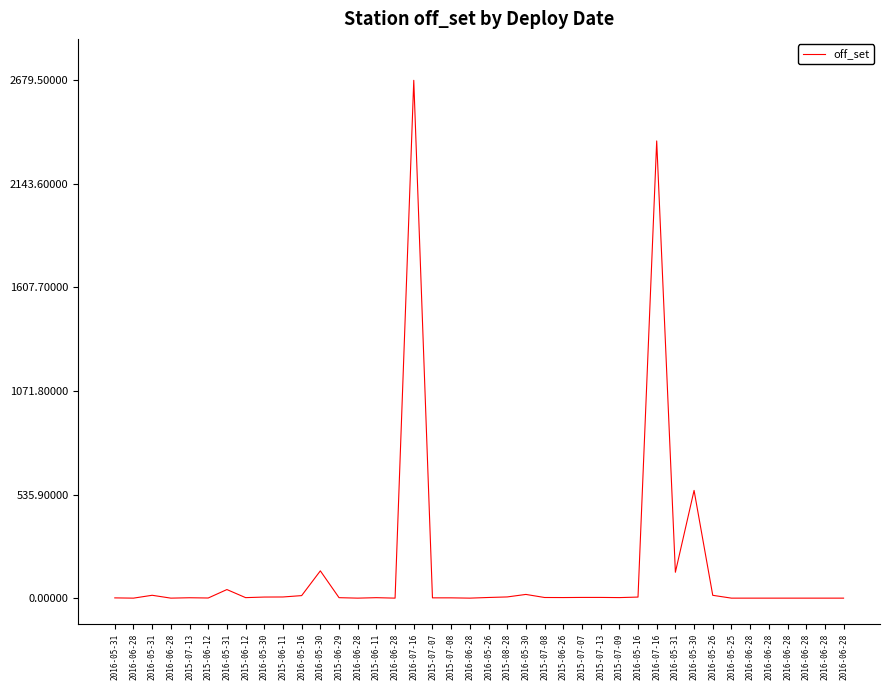

Rank the categories by value from highest to lowest.

2016-07-16, 2016-07-16, 2016-05-30, 2016-05-30, 2016-05-31, 2016-05-31, 2016-05-30, 2016-05-31, 2016-05-26, 2016-05-16, 2015-08-28, 2015-06-11, 2016-05-30, 2016-05-16, 2015-07-07, 2015-07-13, 2016-05-26, 2015-07-08, 2015-06-26, 2015-07-09, 2015-06-12, 2015-06-29, 2015-06-11, 2015-07-13, 2015-07-07, 2015-07-08, 2016-05-31, 2015-06-12, 2016-06-28, 2016-06-28, 2016-06-28, 2016-06-28, 2016-06-28, 2016-05-25, 2016-06-28, 2016-06-28, 2016-06-28, 2016-06-28, 2016-06-28, 2016-06-28